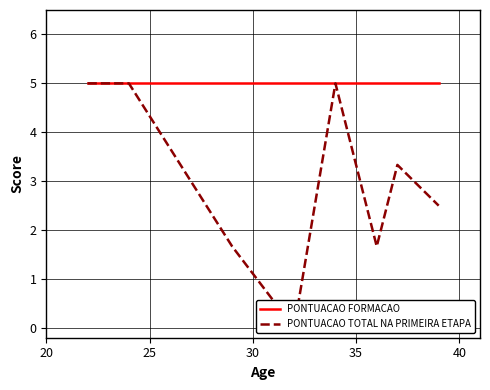

True or false: PONTUACAO TOTAL NA PRIMEIRA ETAPA has more than 0 interior local peaks.

True